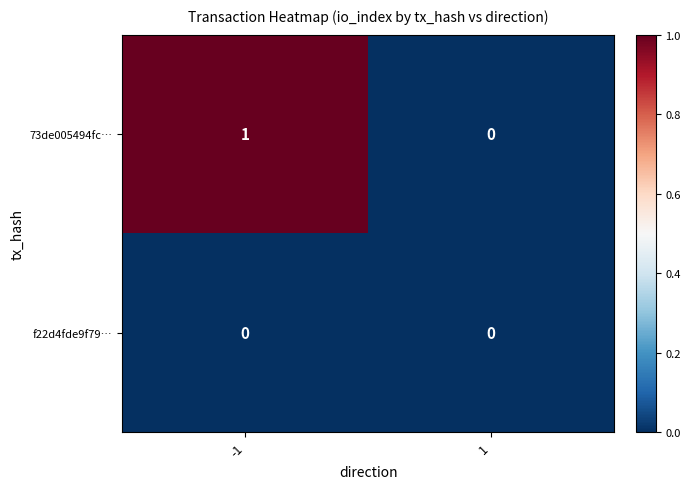

What is the greatest value displayed?

1